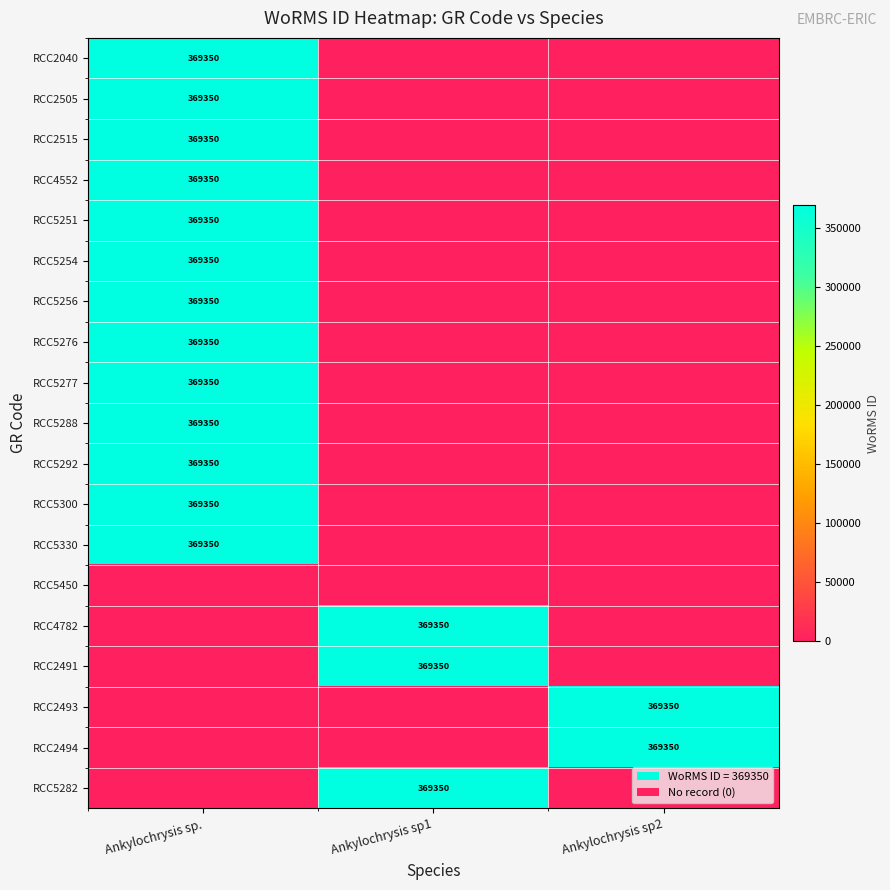

The RCC4782 series shows 369350 at Ankylochrysis sp1. True or false?

True